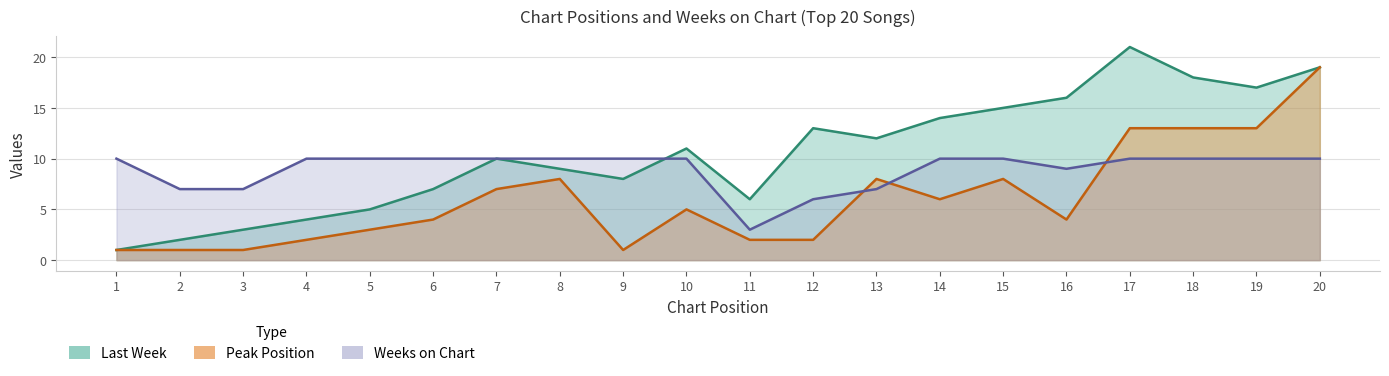

How many lines are shown in the chart?

3